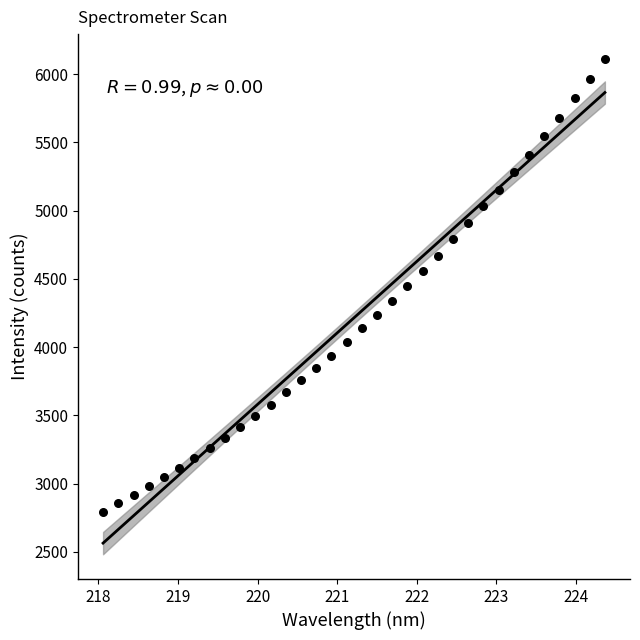

What is the range of X values (max minus min)?

6.3